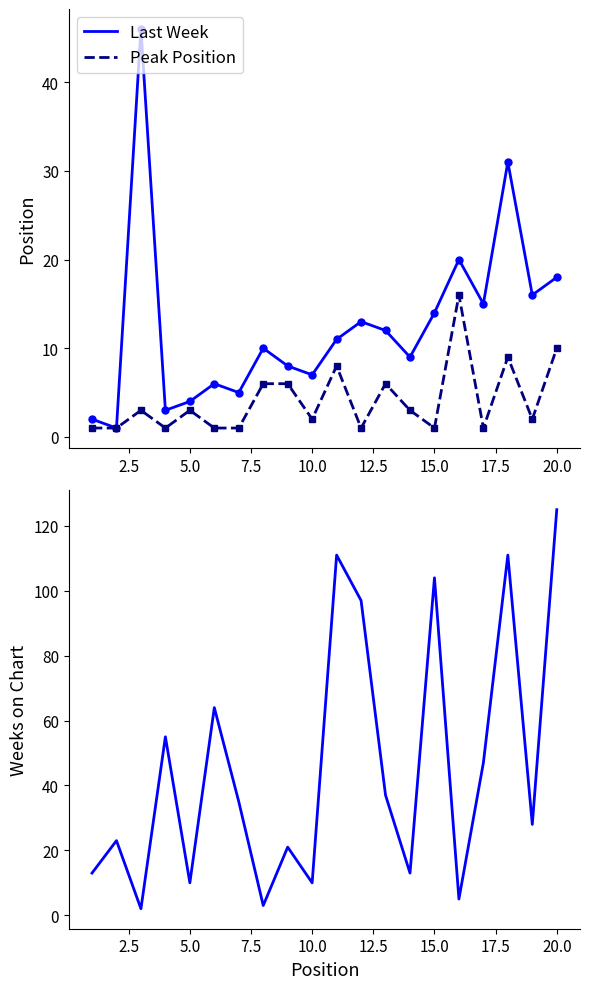

Reading left to right, extract all data points from this chart.

Last Week: 2	1	46	3	4	6	5	10	8	7	11	13	12	9	14	20	15	31	16	18
Peak Position: 1	1	3	1	3	1	1	6	6	2	8	1	6	3	1	16	1	9	2	10
Weeks on Chart: 13	23	2	55	10	64	35	3	21	10	111	97	37	13	104	5	47	111	28	125